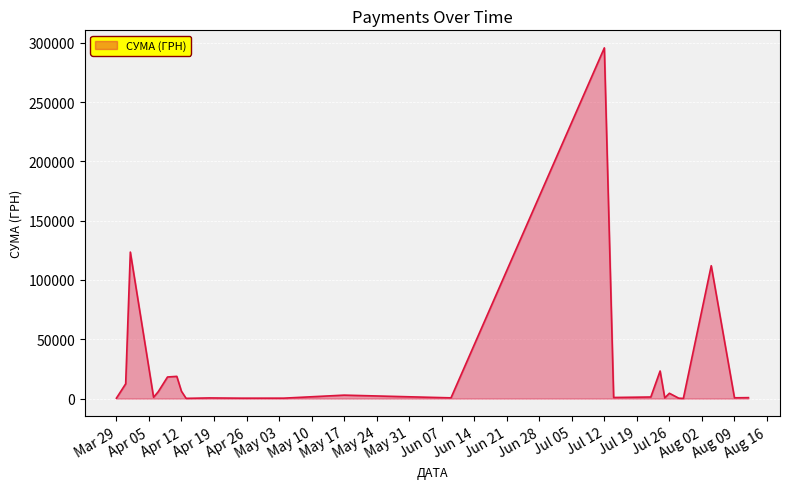

What is the greatest value displayed?

295638.6